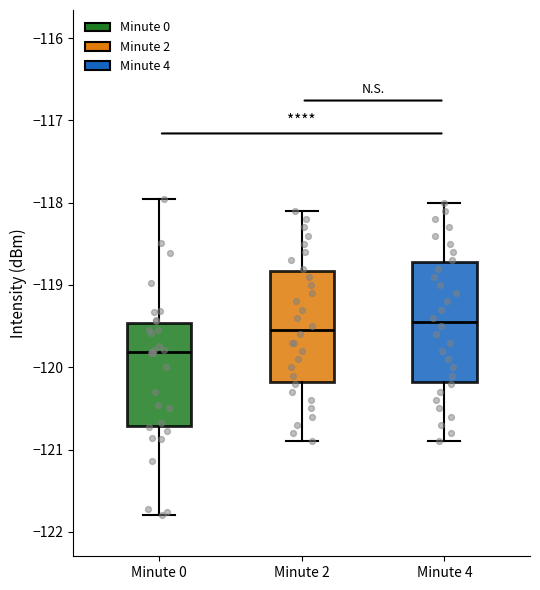

Comparing the boxes themselves (not the whiskers), which one is the tallest?

Minute 4